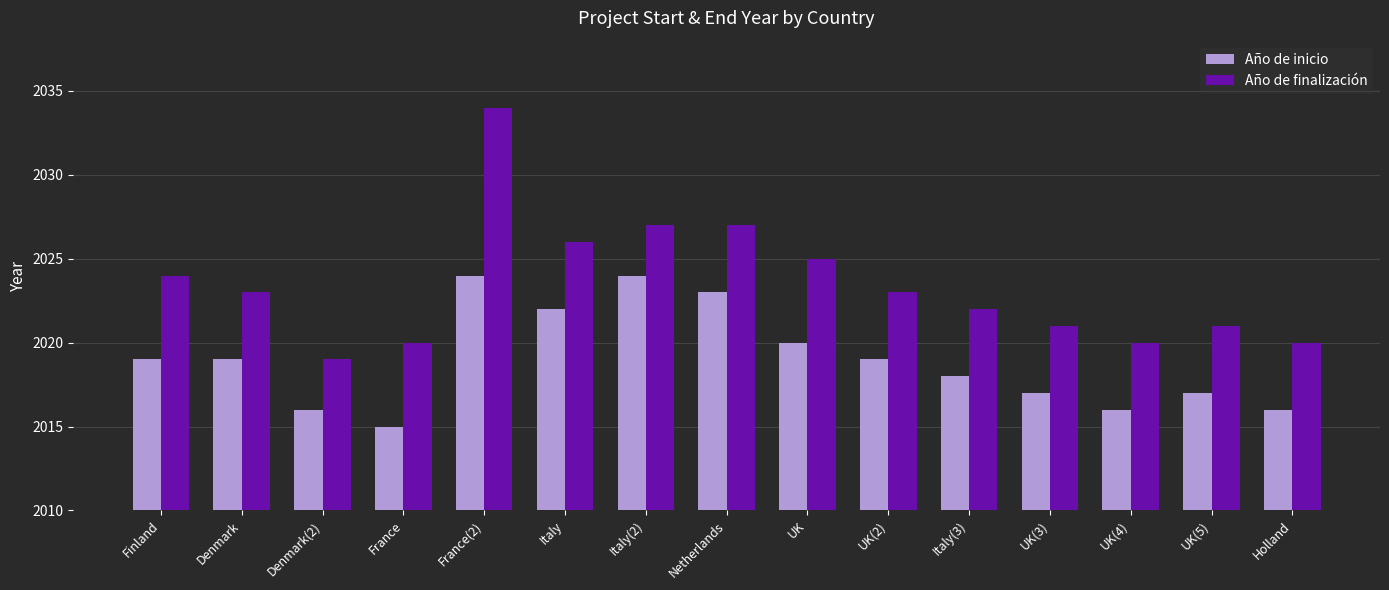

Reading left to right, what are all the values shown in this chart?

Año de inicio: 2019	2019	2016	2015	2024	2022	2024	2023	2020	2019	2018	2017	2016	2017	2016
Año de finalización: 2024	2023	2019	2020	2034	2026	2027	2027	2025	2023	2022	2021	2020	2021	2020